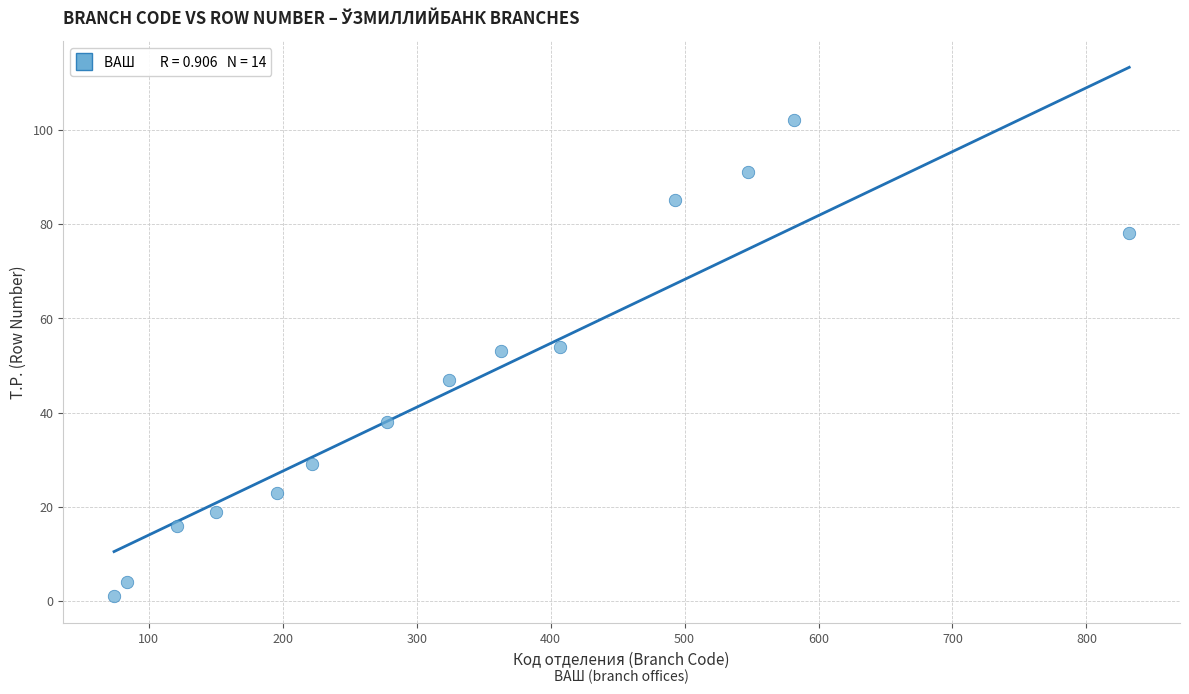

List the coordinates of all points as (Y, X) pairs, reading left to right.

(1, 74)  (4, 84)  (16, 121)  (19, 150)  (23, 196)  (29, 222)  (38, 278)  (47, 324)  (53, 363)  (54, 407)  (85, 493)  (91, 547)  (102, 582)  (78, 832)